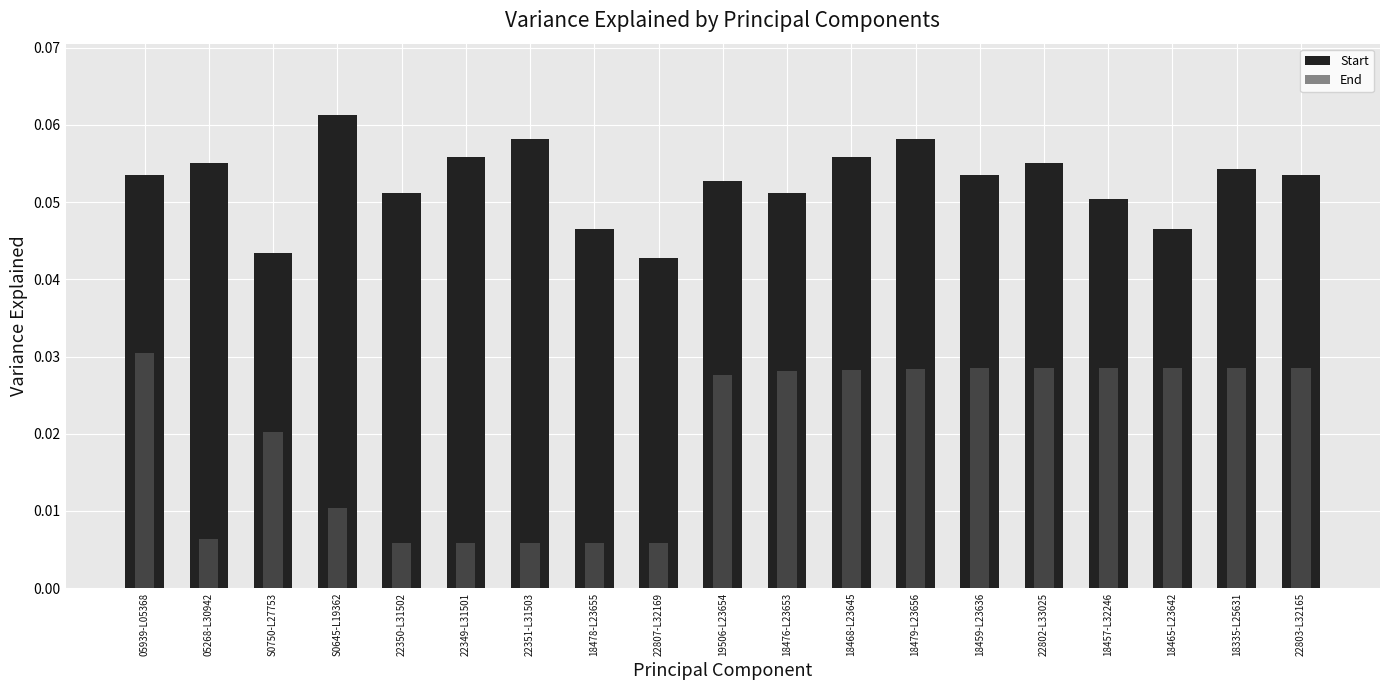

The End series shows 0.0 at 18457-L32246. True or false?

False